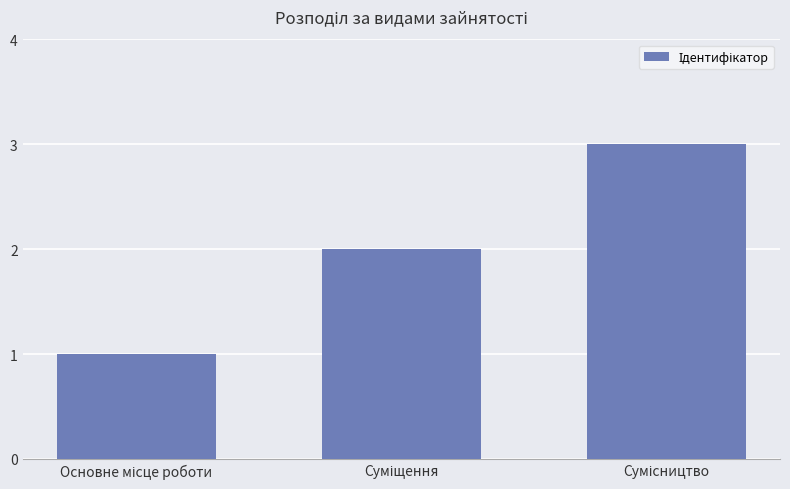

What is the sum of all values?

6